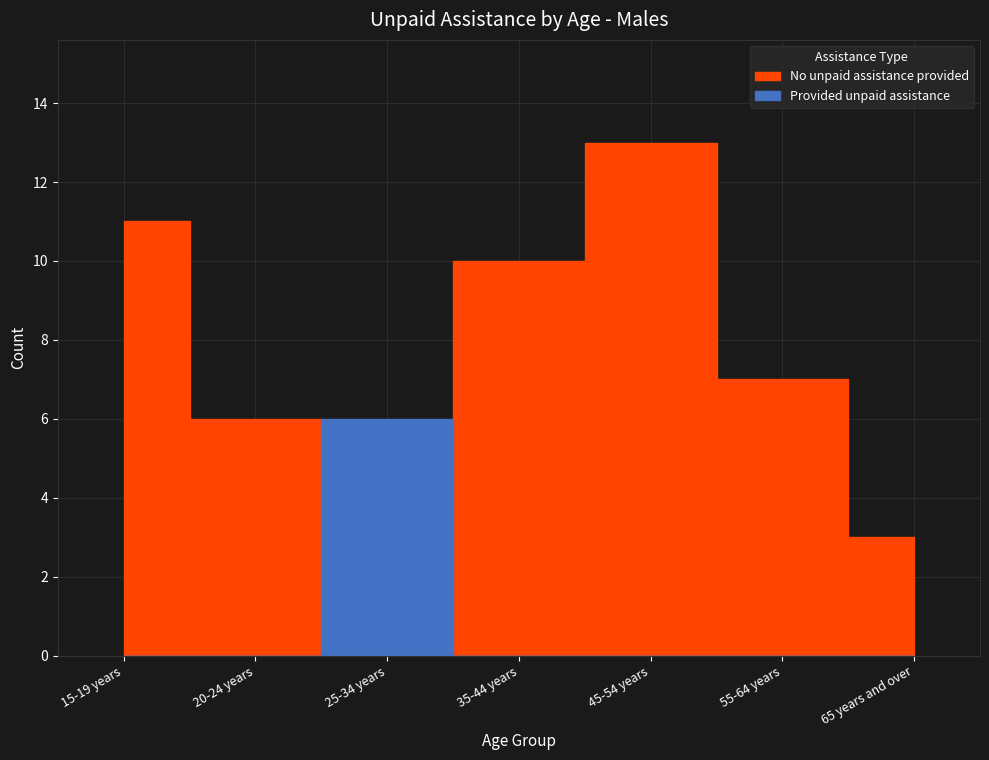

What is the total value across all series at 25-34 years?

9